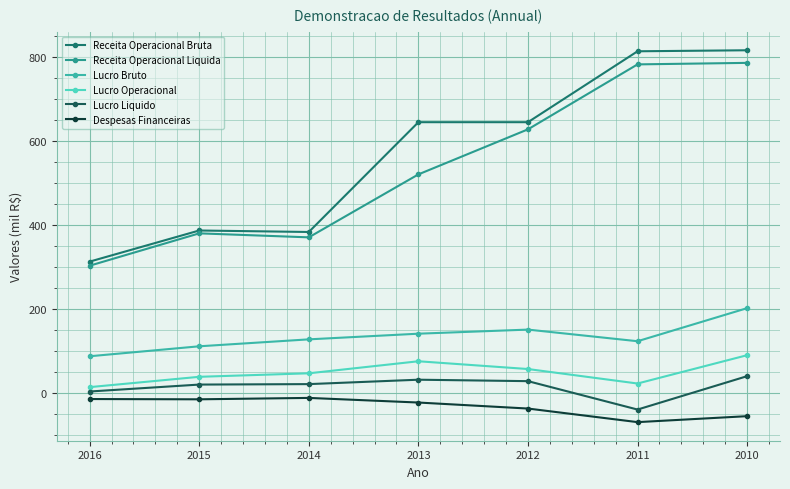

Does the chart have visible grid lines?

Yes